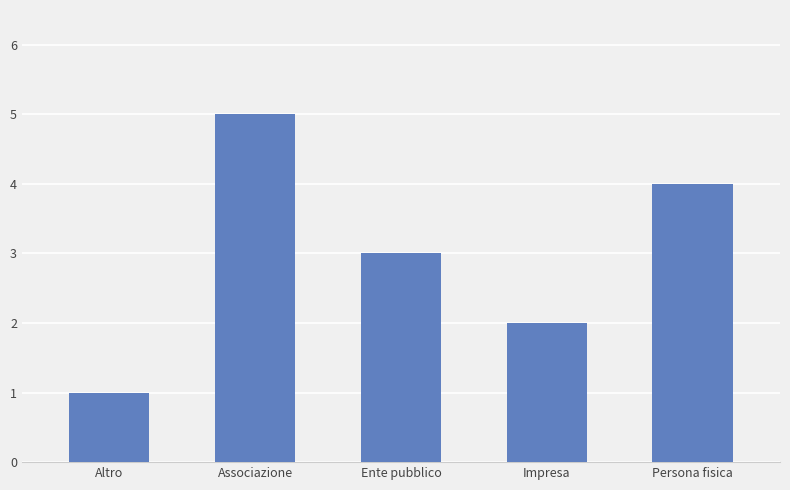

Rank the categories by value from lowest to highest.

Altro, Impresa, Ente pubblico, Persona fisica, Associazione